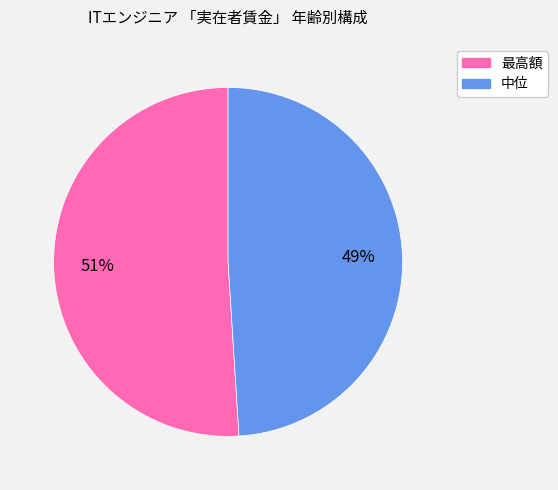

Does 最高額 represent more than half of the total?

Yes